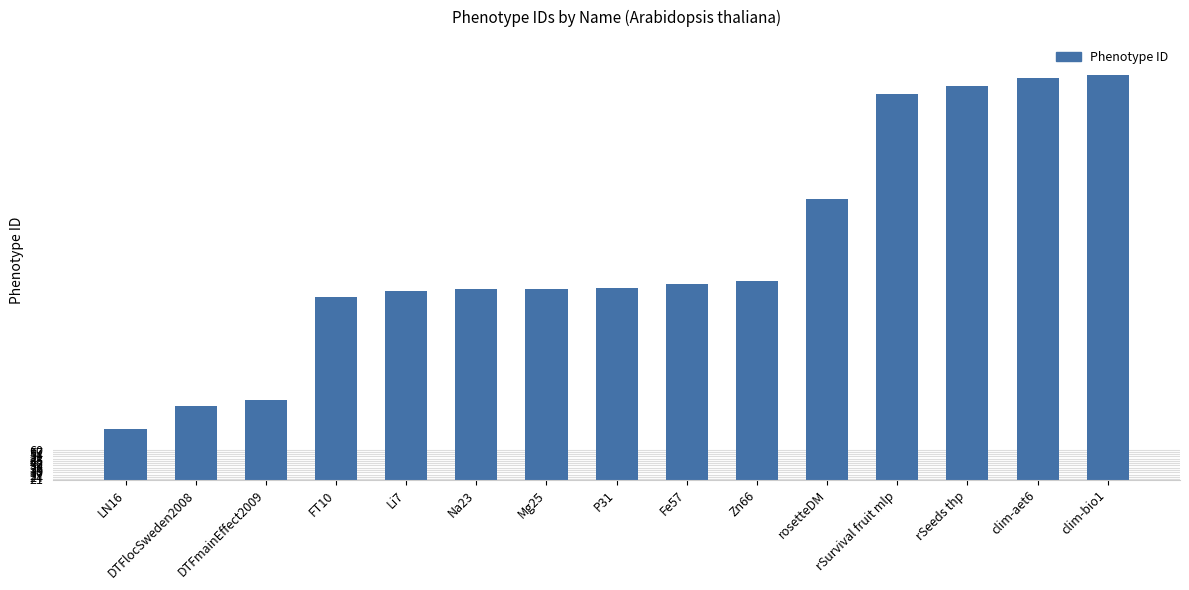

Approximately how many times larger is the value at Mg25 compared to rSeeds thp?

0.5